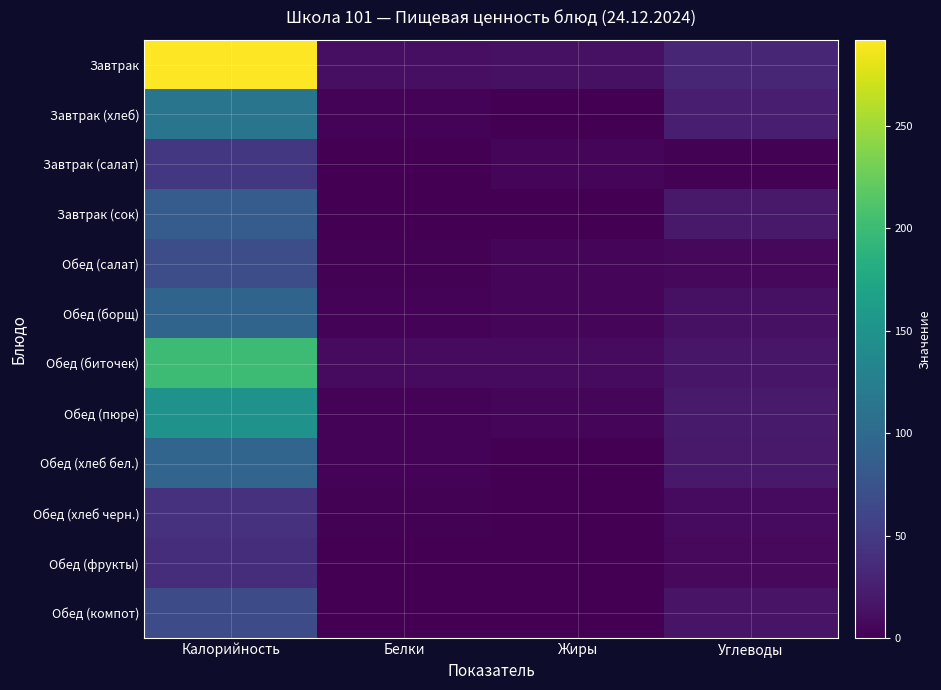

At how many categories does at least one series exceed 60?

1